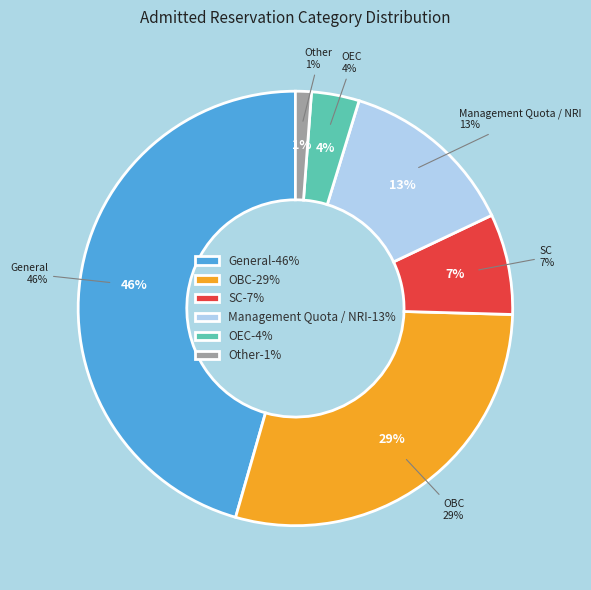

Does Other represent more than half of the total?

No